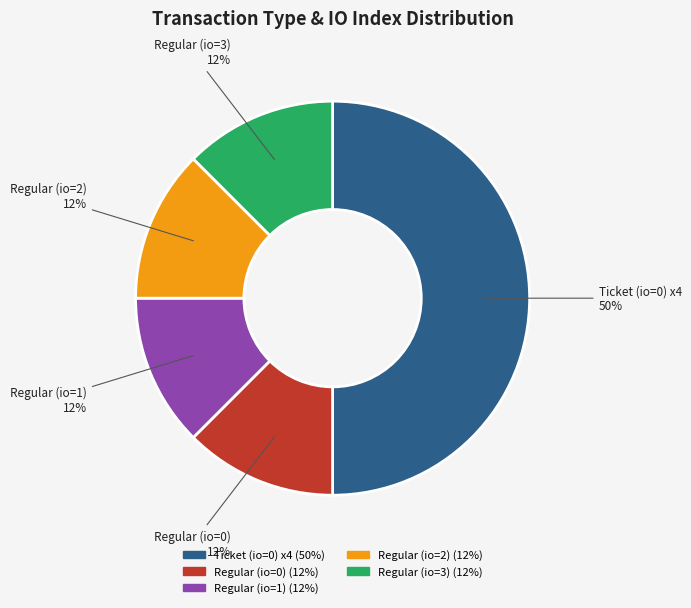

Count the number of slices in the pie.

5